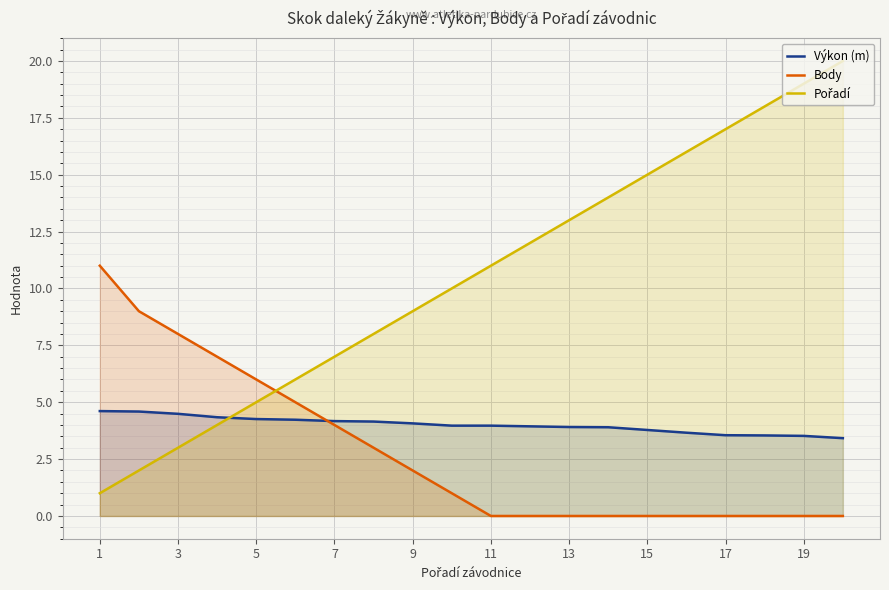

The value of Body at 15 is 6.8. True or false?

False